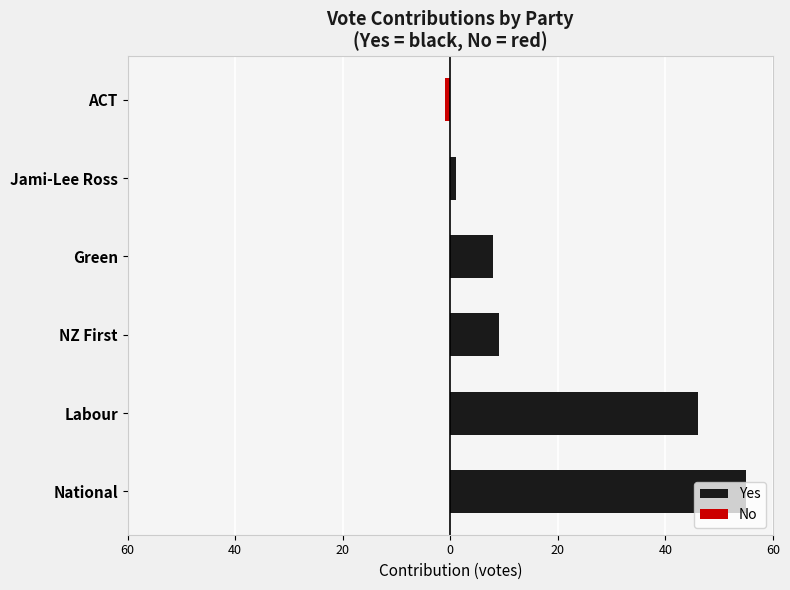

What is the greatest value displayed?

55